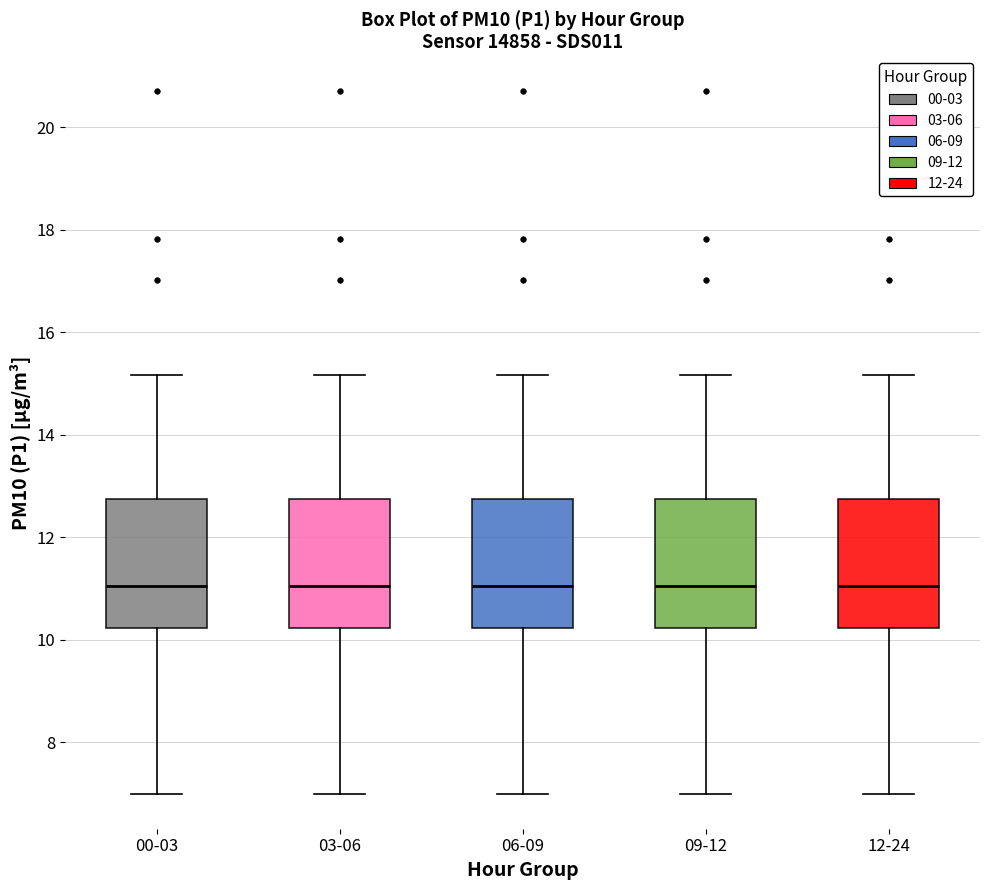

Where does the lower whisker of the box for 00-03 end on the y-axis? The values are not printed on the chart, so give them approximately, as read against the axis.

7.0